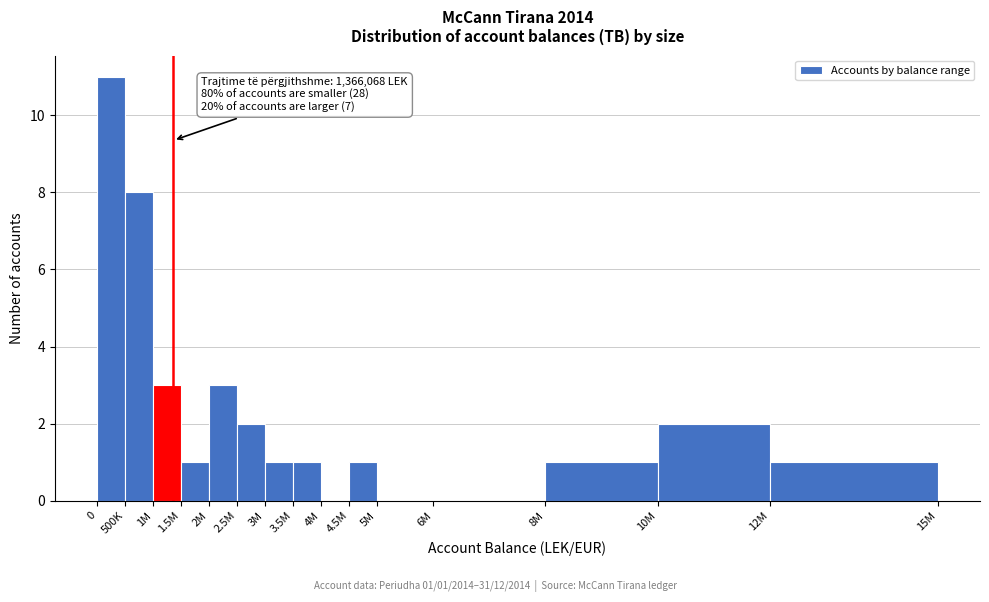

Reading right to left, what are all the values shown in this chart?

12M=1	10M=2	8M=1	6M=0	5M=0	4.5M=1	4M=0	3.5M=1	3M=1	2.5M=2	2M=3	1.5M=1	1M=3	500K=8	0=11